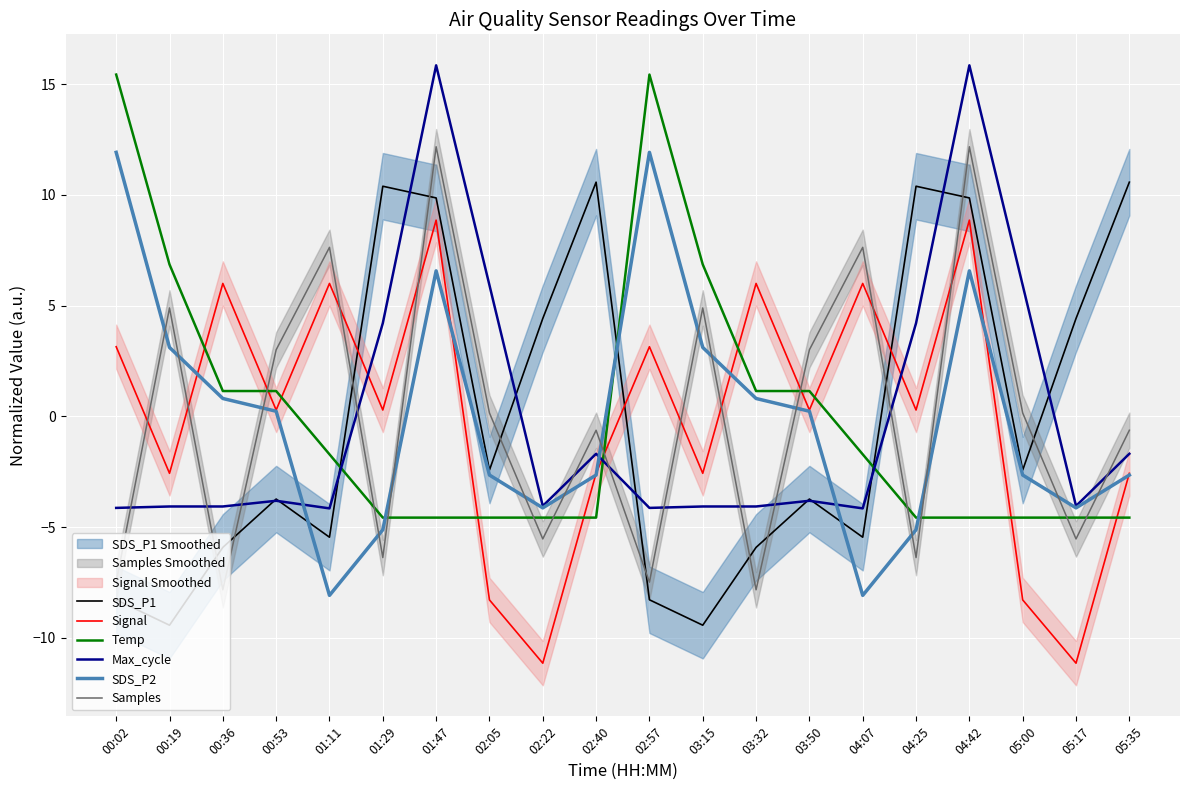

What is the sum of the Samples values at 01:11 and 02:57?

0.1